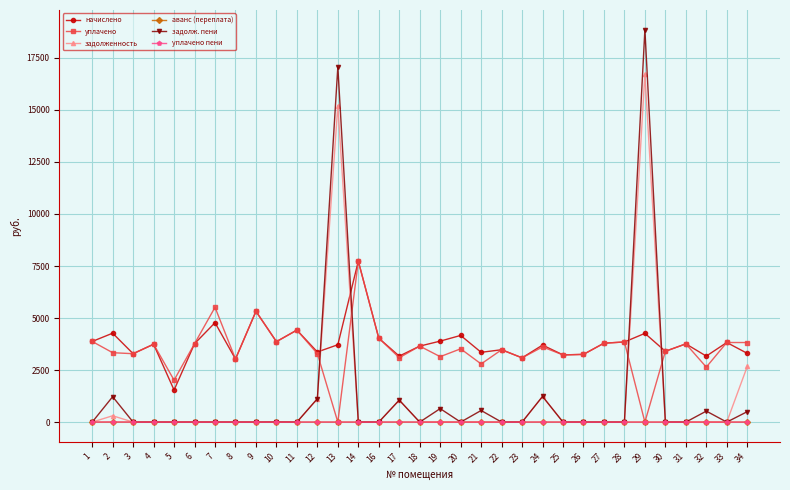

Which series has the largest range (max minus min)?

задолж. пени